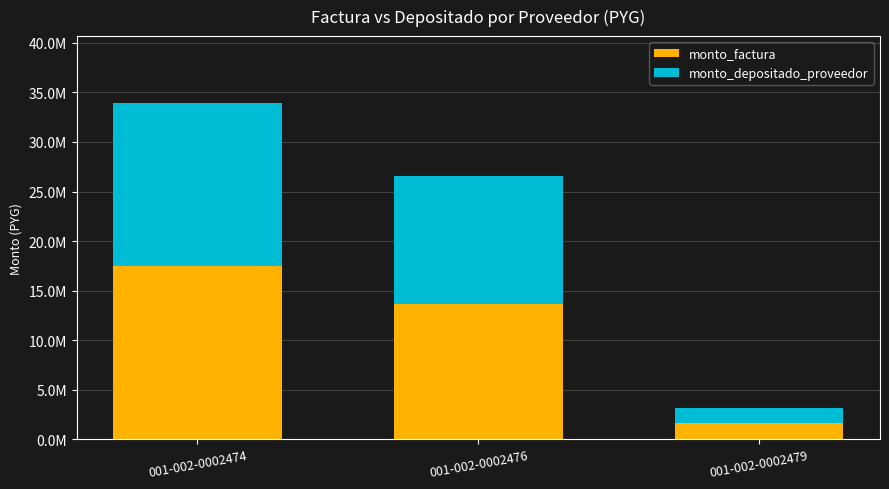

Rank the series by their maximum value, from lowest to highest.

monto_depositado_proveedor, monto_factura